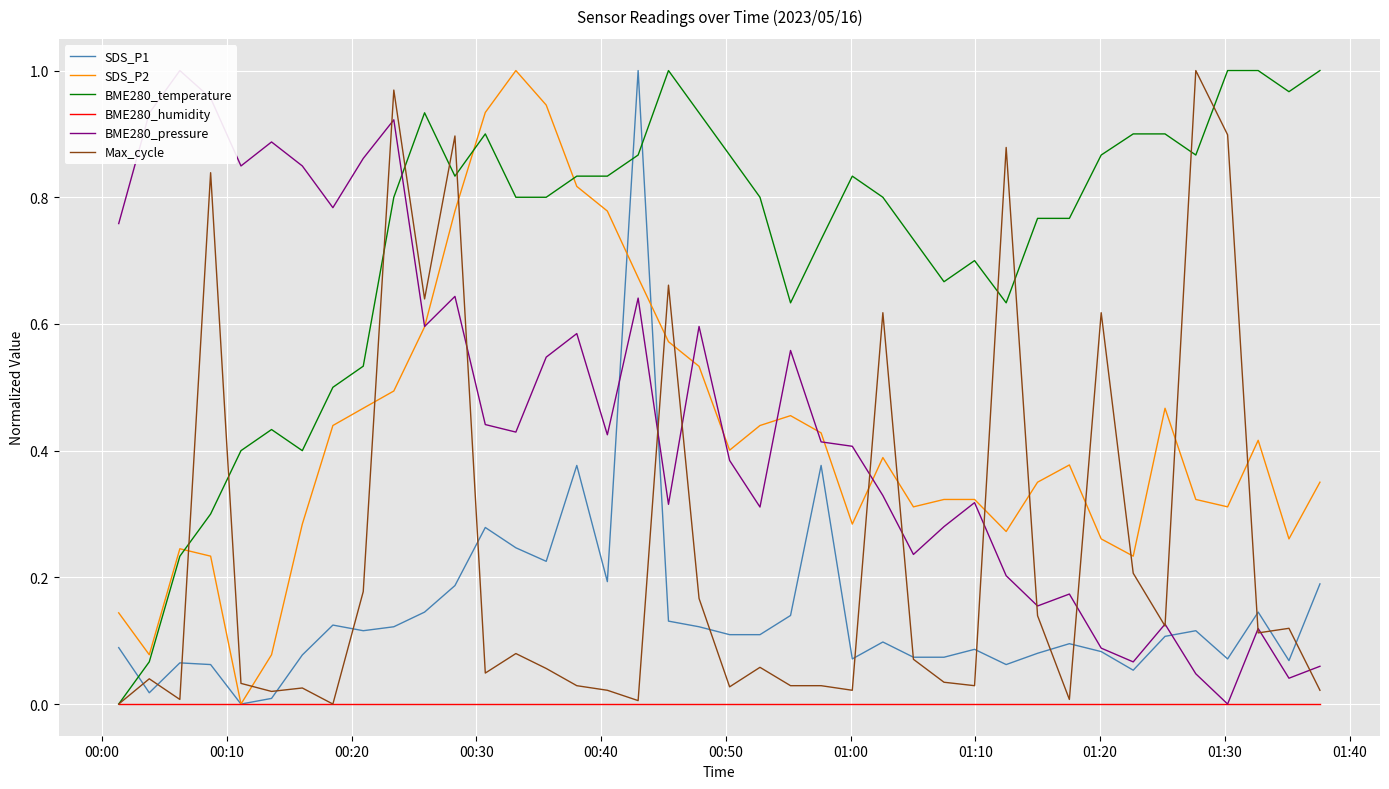

List the series in order of their peak value, highest first.

SDS_P1, SDS_P2, BME280_temperature, BME280_pressure, Max_cycle, BME280_humidity